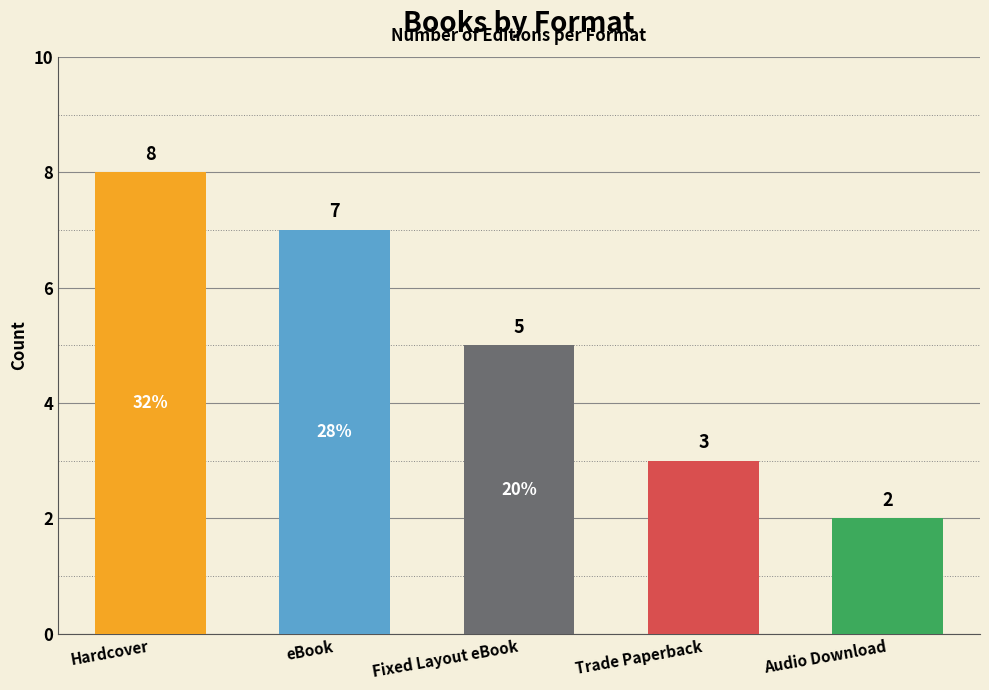

Which has a higher value, Audio Download or Fixed Layout eBook?

Fixed Layout eBook